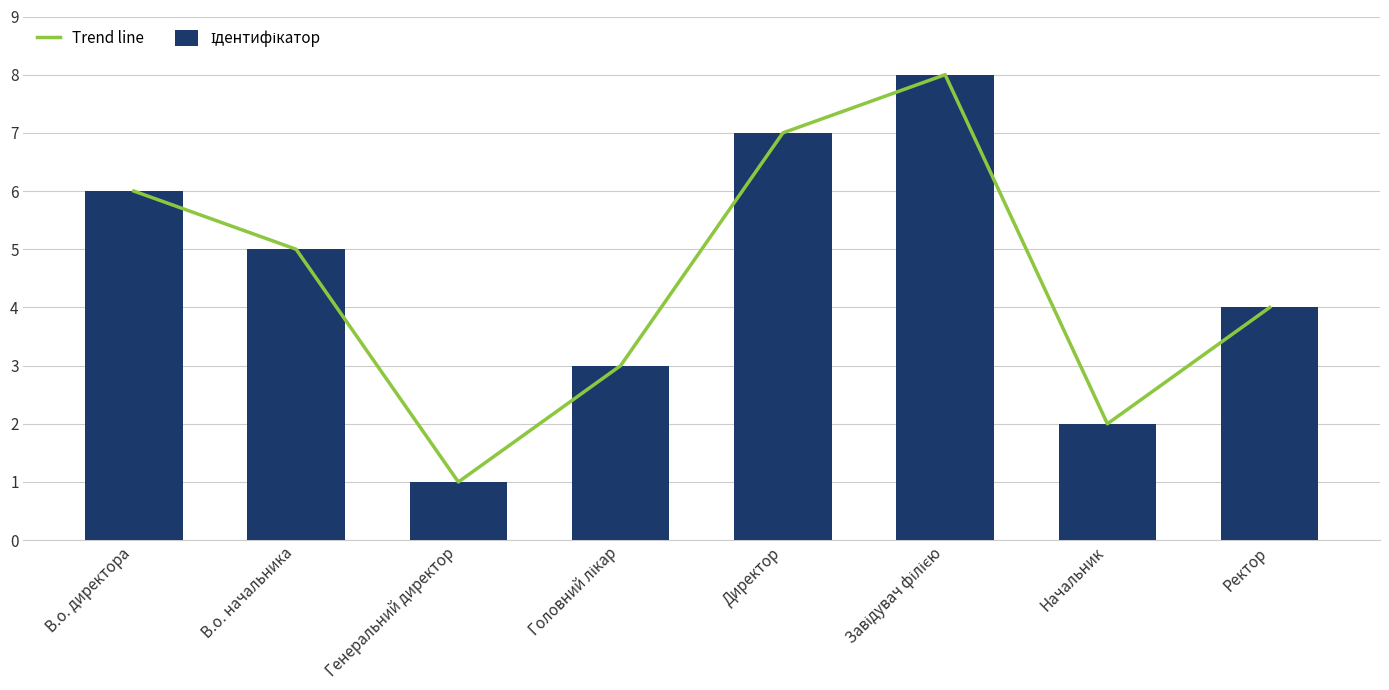

The Ідентифікатор series shows 5 at В.о. начальника. True or false?

True